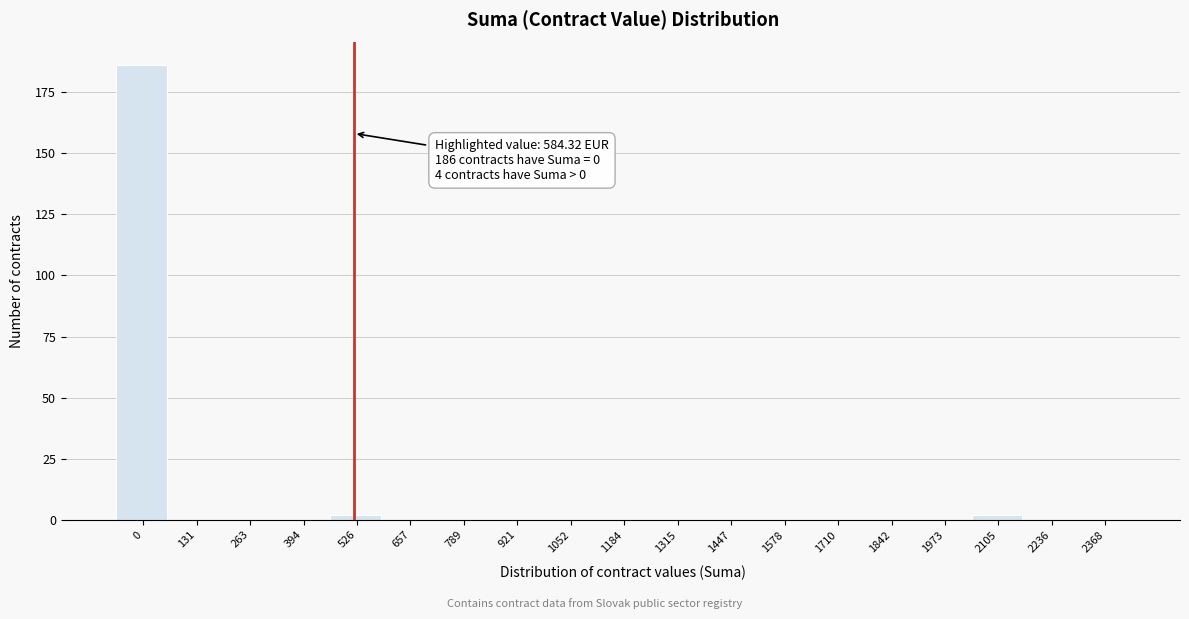

Reading right to left, extract all data points from this chart.

2368=0	2236=0	2105=2	1973=0	1842=0	1710=0	1578=0	1447=0	1315=0	1184=0	1052=0	921=0	789=0	657=0	526=2	394=0	263=0	131=0	0=186